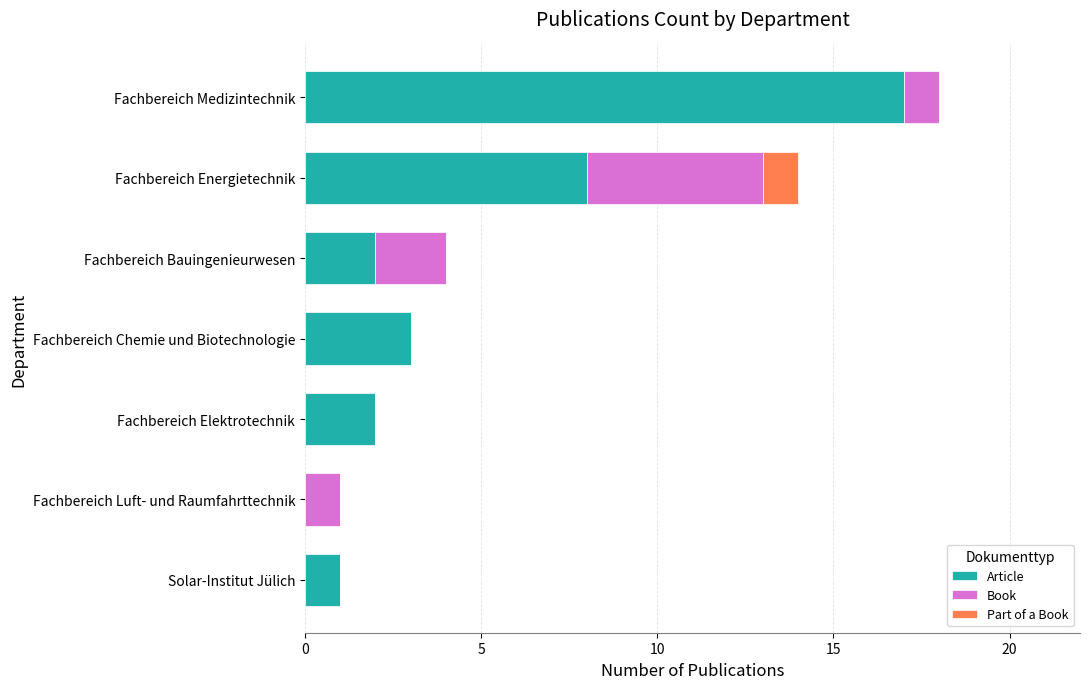

At which category is the sum across all series the highest?

Fachbereich Medizintechnik